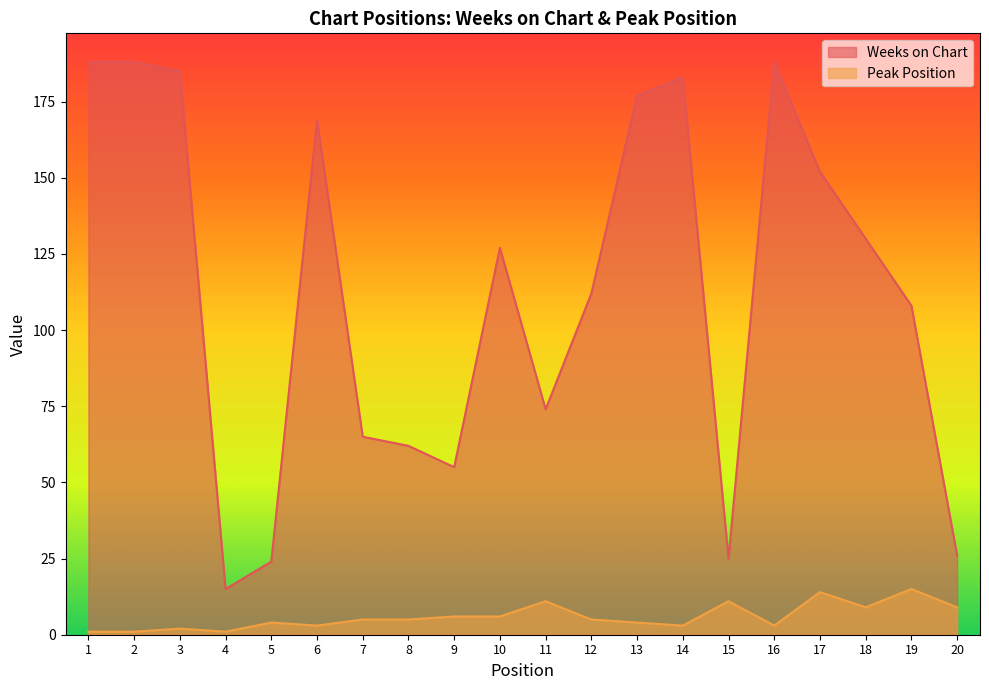

True or false: Peak Position has a value of 1 at 1.

True